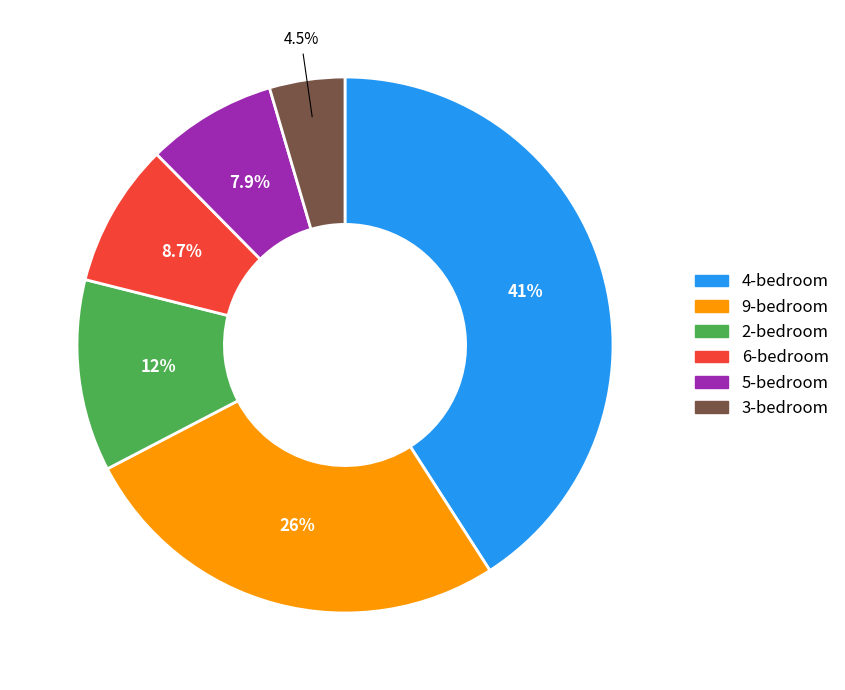

To the nearest percent, what is the difference between the largest and smallest slice percentages?

36%